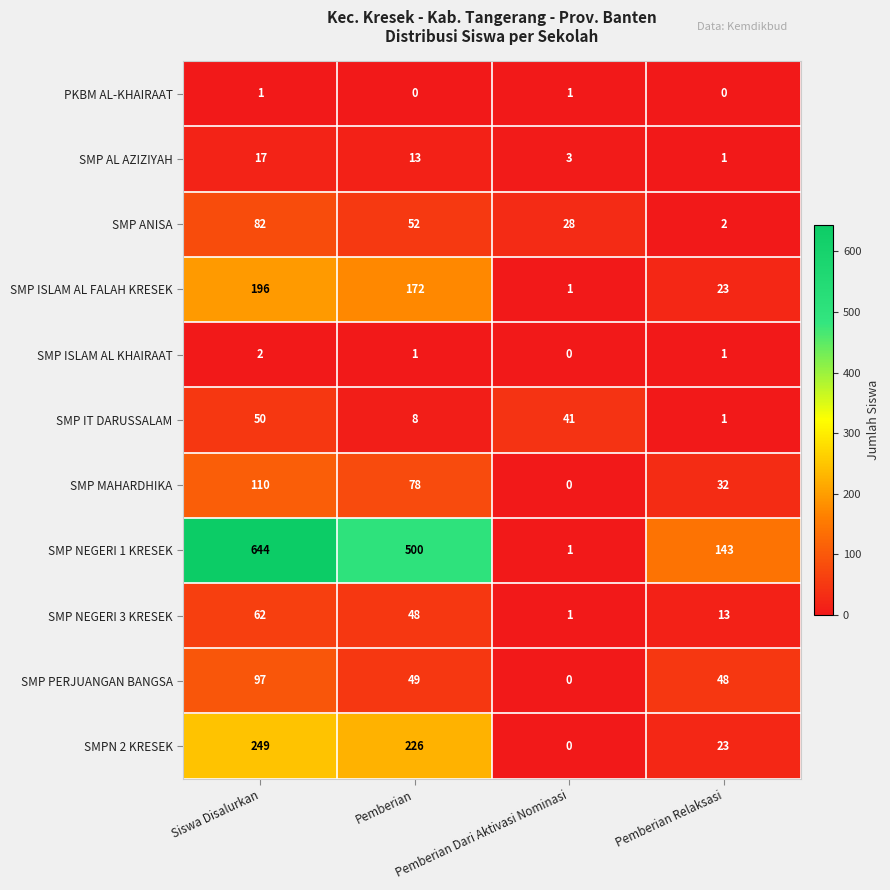

What is the maximum value shown in the chart?

644